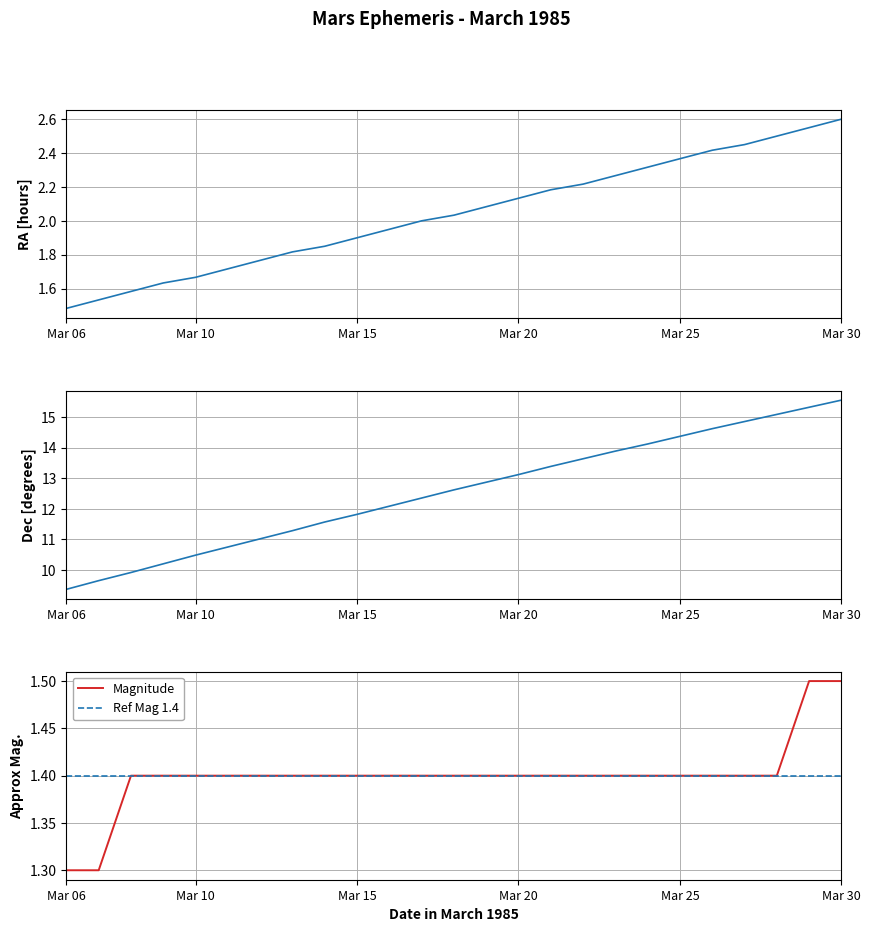

Is it true that Ref Mag 1.4 equals 2.3 at Mar 10?

False